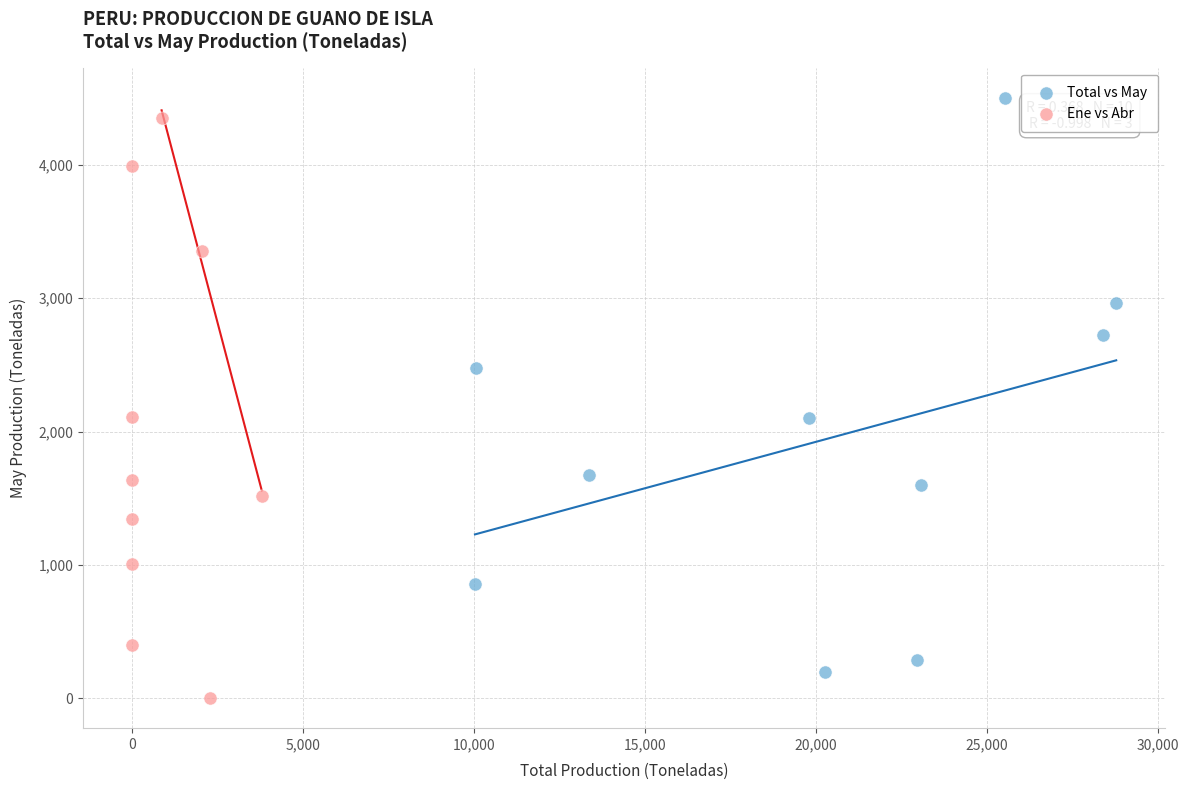

Which series contains the highest Y value?

Total vs May